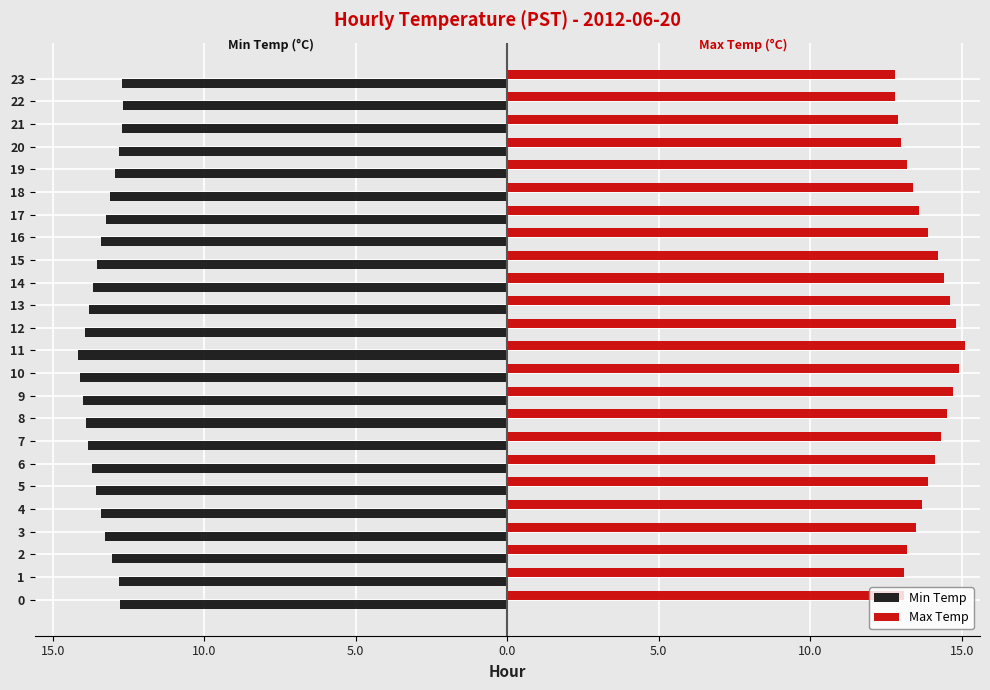

What are all the series names shown in the legend?

Min Temp, Max Temp